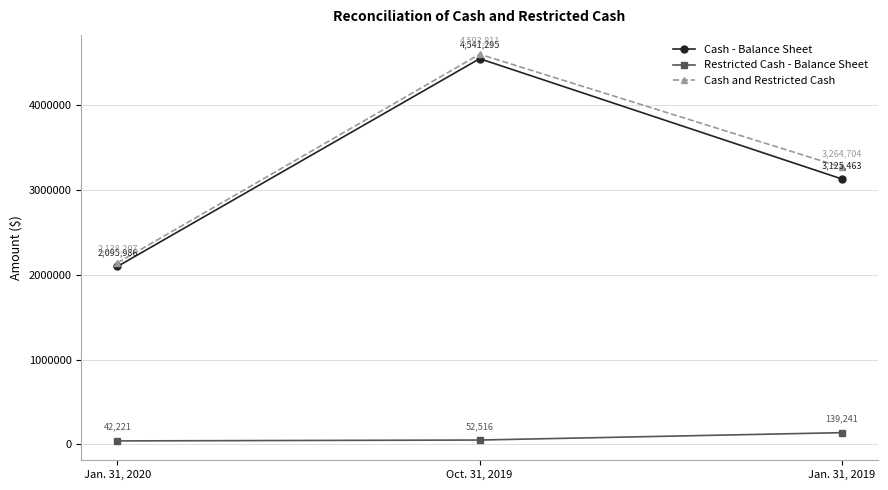

Reading left to right, what are all the values shown in this chart?

Cash - Balance Sheet: Jan. 31, 2020=2095986	Oct. 31, 2019=4541295	Jan. 31, 2019=3125463
Restricted Cash - Balance Sheet: Jan. 31, 2020=42221	Oct. 31, 2019=52516	Jan. 31, 2019=139241
Cash and Restricted Cash: Jan. 31, 2020=2138207	Oct. 31, 2019=4593811	Jan. 31, 2019=3264704